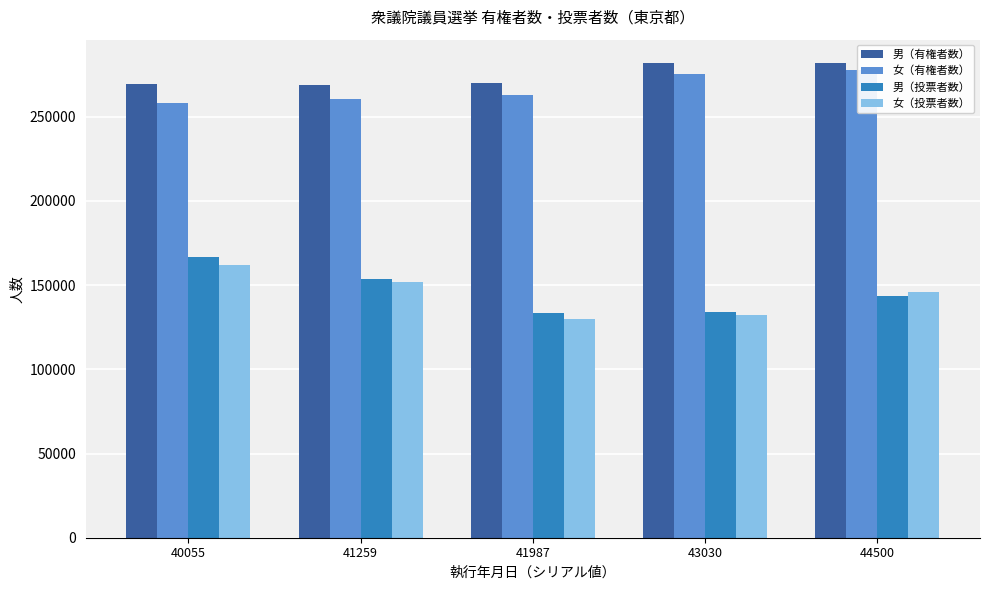

What is the sum of all 女（有権者数） values?

1334814